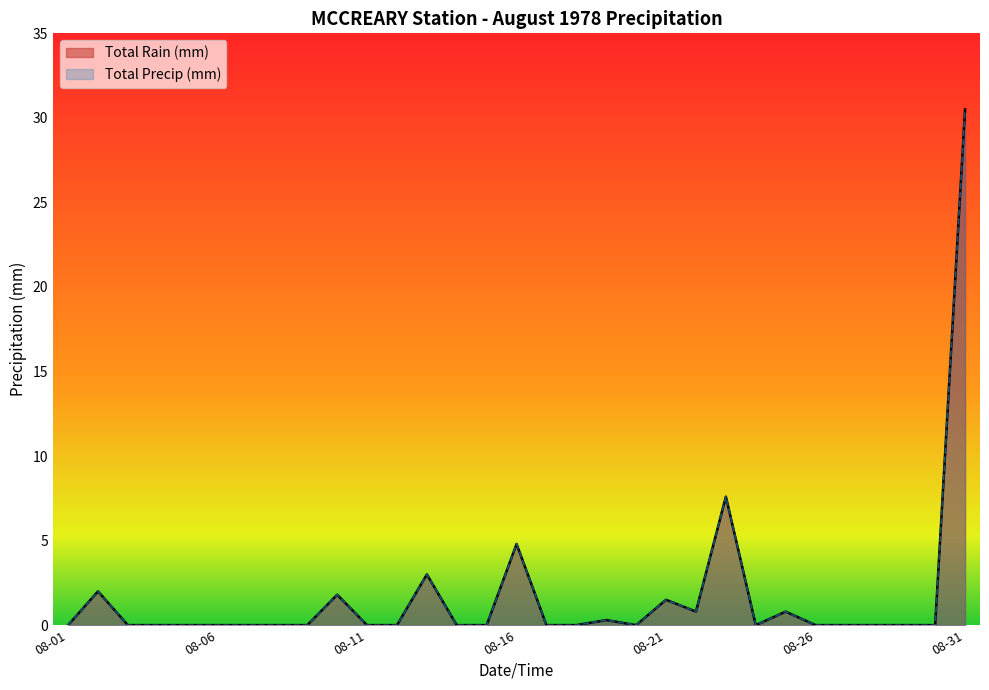

The value of Total Precip (mm) at 1978-08-25 is 0.8. True or false?

True